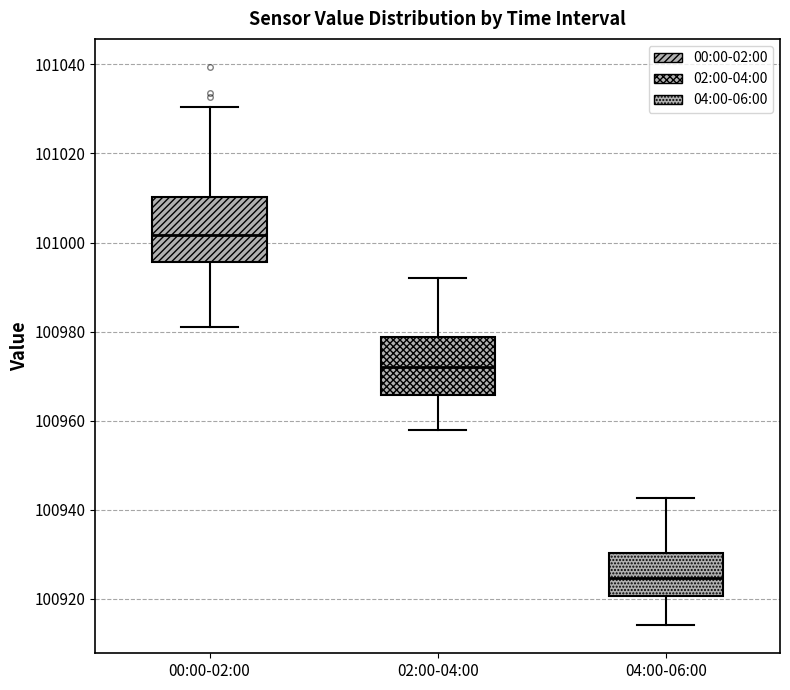

Which box's median line is the lowest?

04:00-06:00